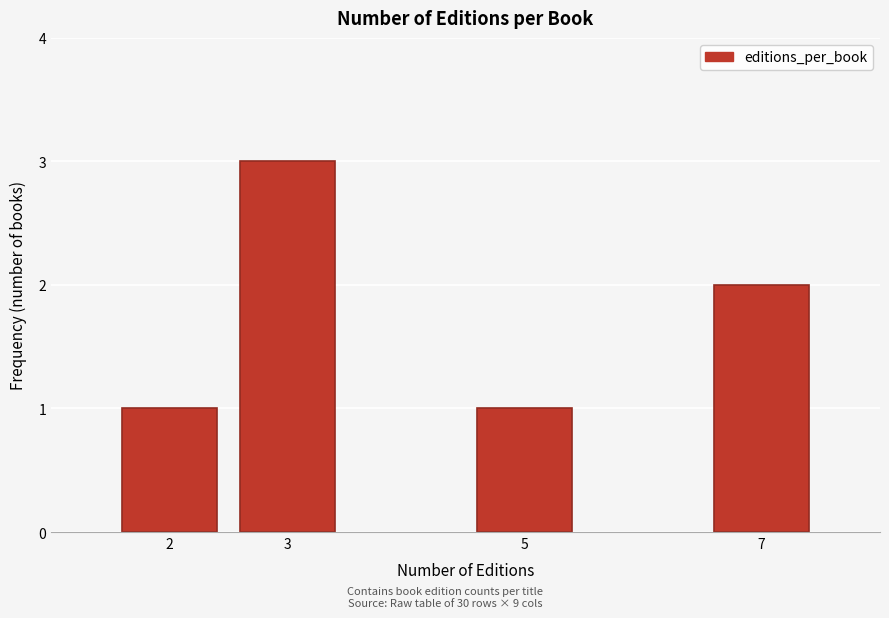

Reading left to right, transcribe all the data shown in this chart.

1	3	1	2